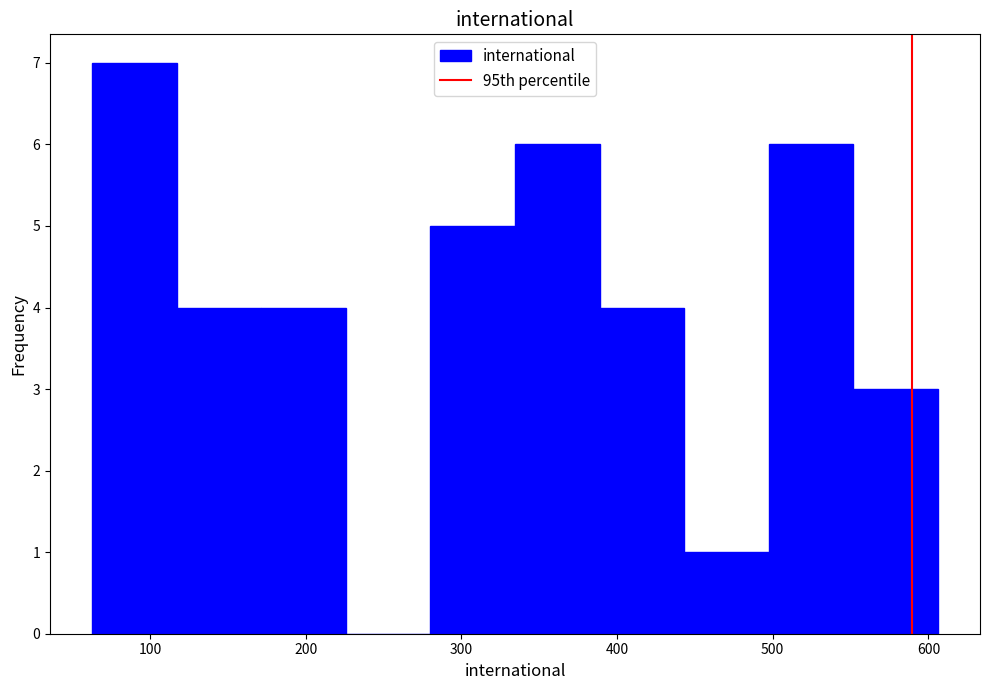

Which range on the x-axis has the tallest bar?

60 to 120